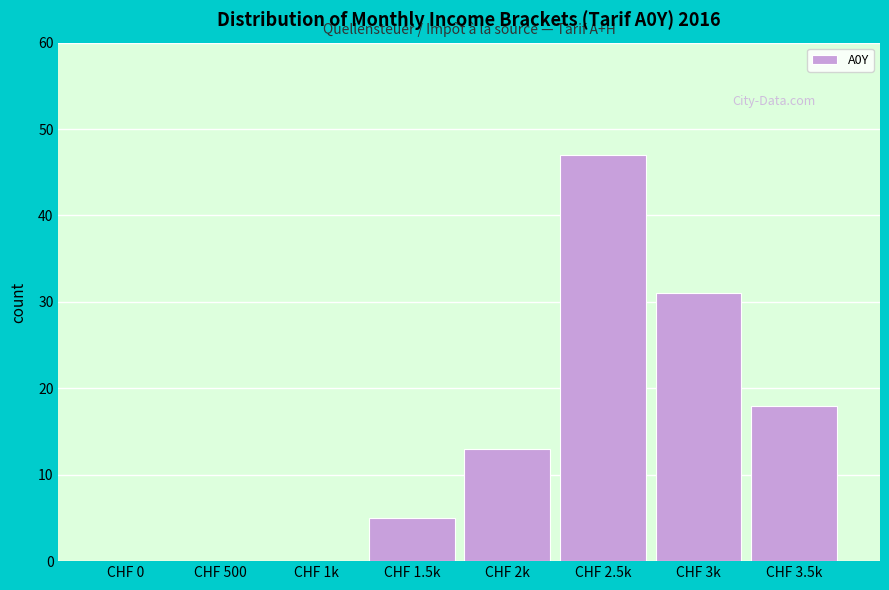

Reading left to right, extract all data points from this chart.

CHF 0=0	CHF 500=0	CHF 1k=0	CHF 1.5k=5	CHF 2k=13	CHF 2.5k=47	CHF 3k=31	CHF 3.5k=18